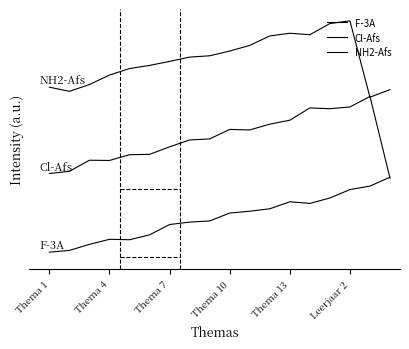

Between which two adjacent categories do Cl-Afs and F-3A first intersect?

16 and 17